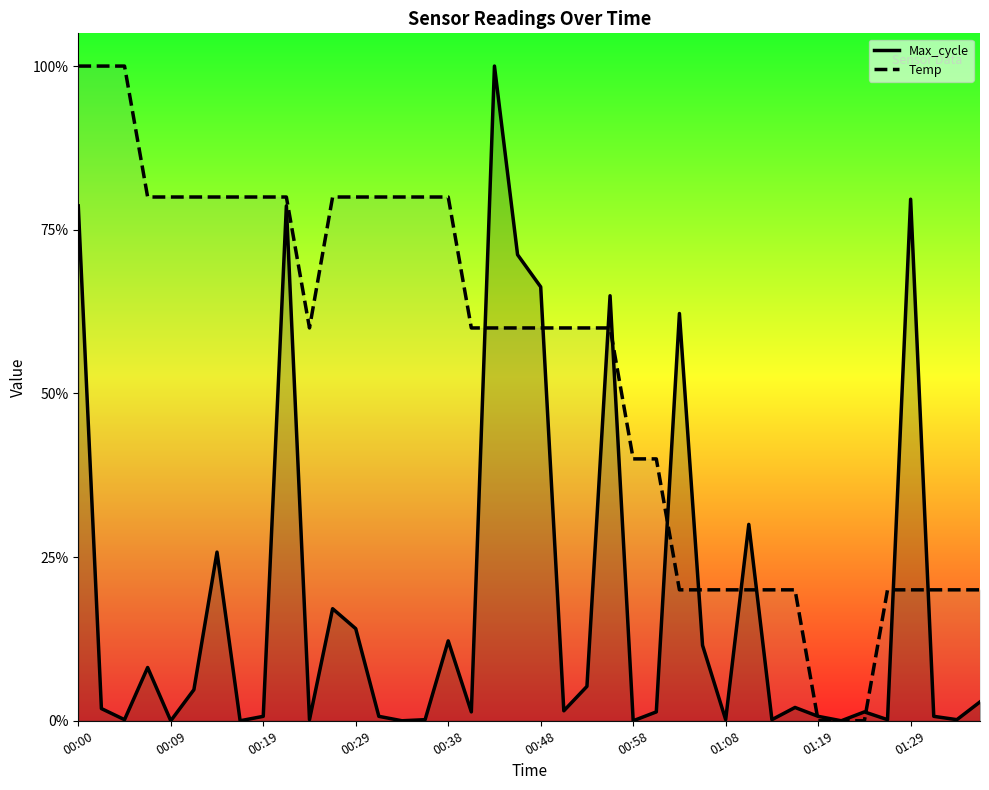

In Max_cycle, how many points are higher than both neighbors (excluding endpoints)?

12